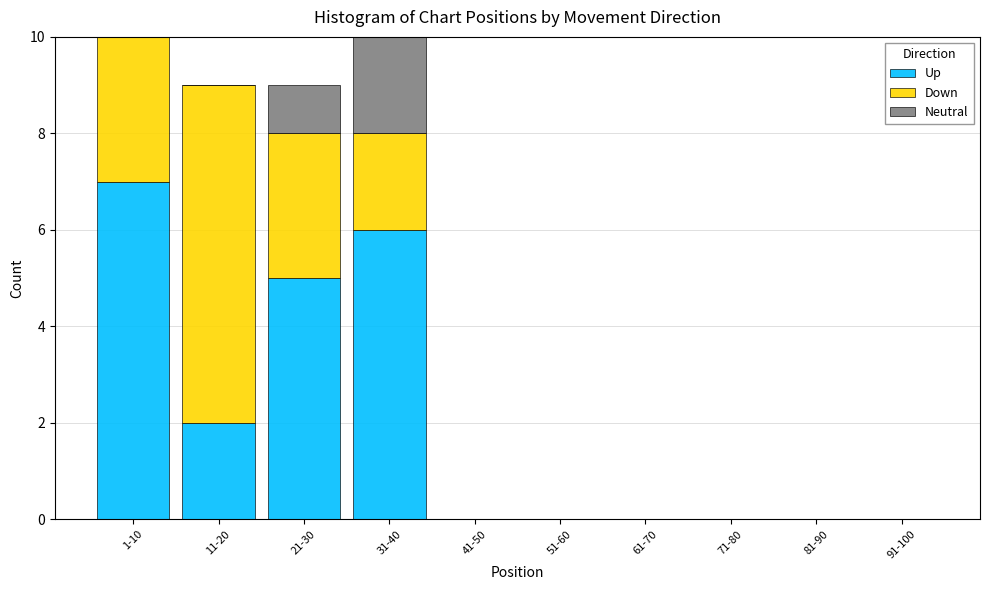

Reading left to right, list the values for the Up series.

1-10=7	11-20=2	21-30=5	31-40=6	41-50=0	51-60=0	61-70=0	71-80=0	81-90=0	91-100=0